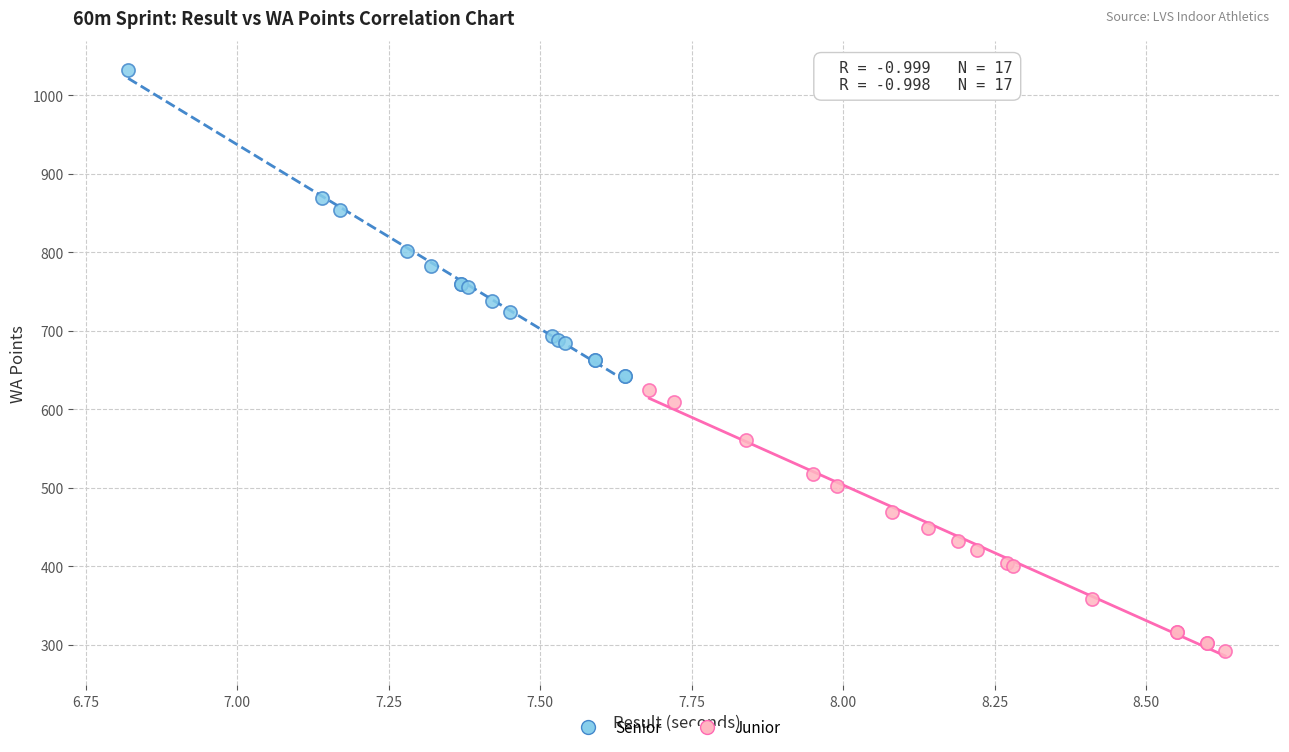

Which series has the largest Y range (max minus min)?

Senior